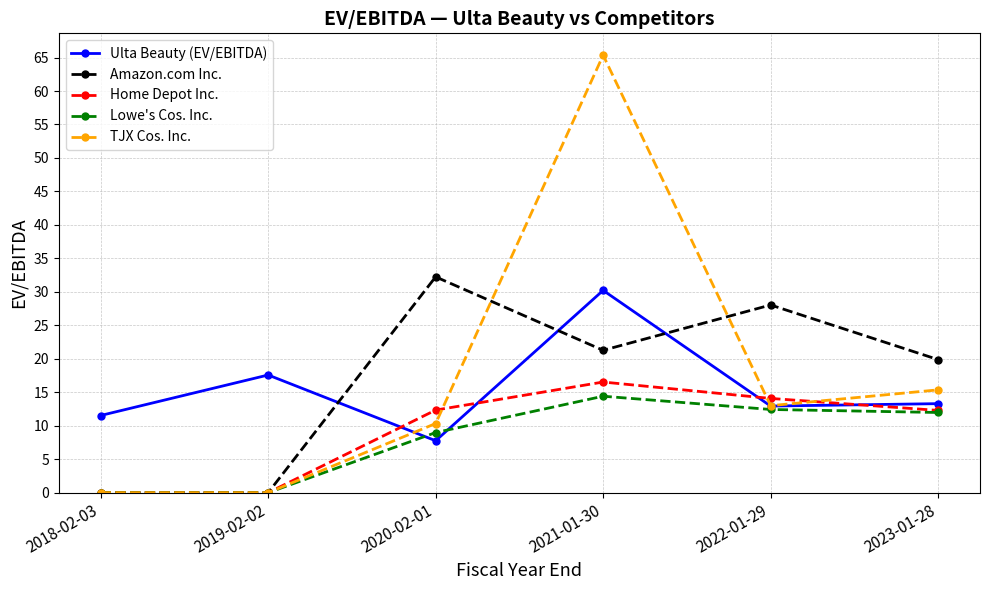

How many data points in TJX Cos. Inc. are less than 13?

3